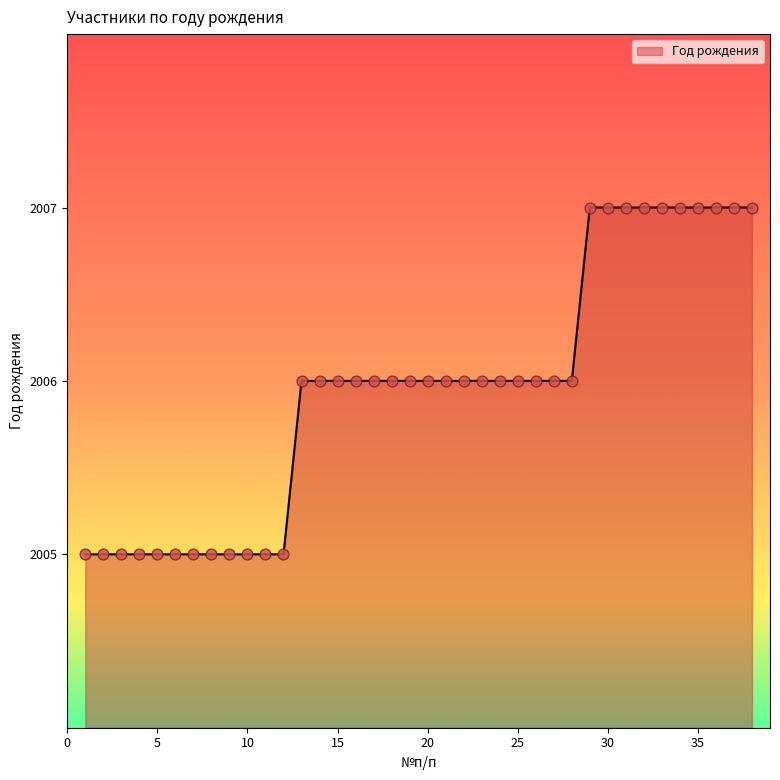

What is the minimum value shown in the chart?

2005